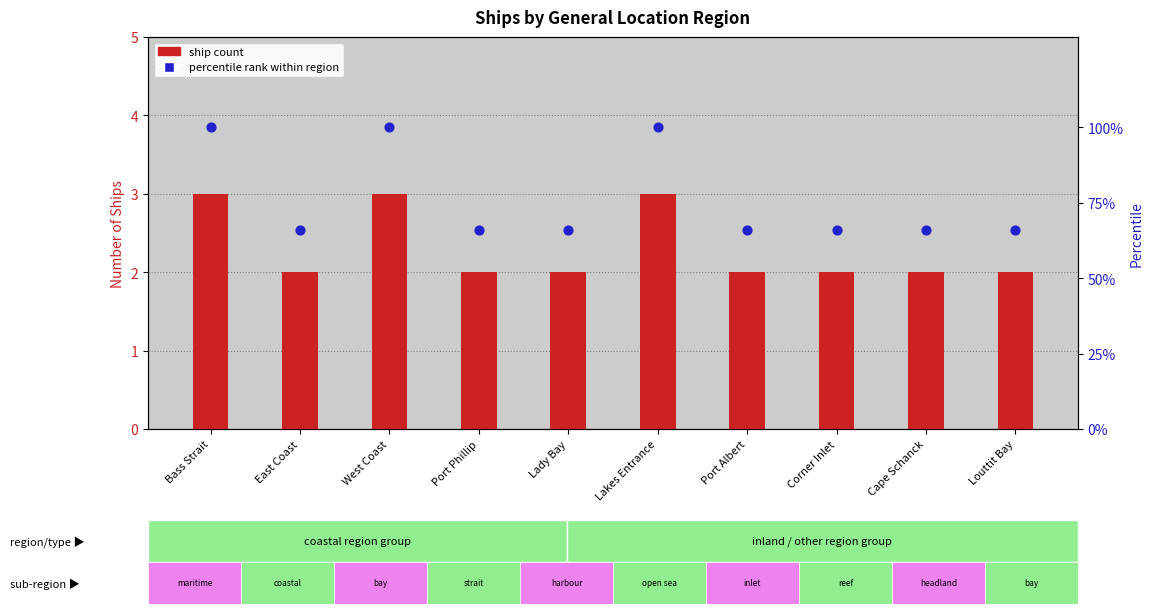

Between Port Phillip and Lady Bay, which is larger?

Port Phillip